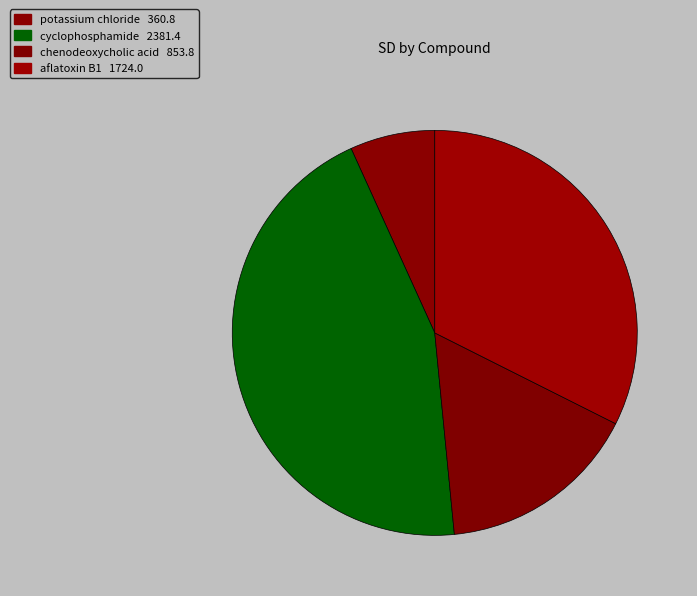

What is the largest slice in the pie chart?

cyclophosphamide